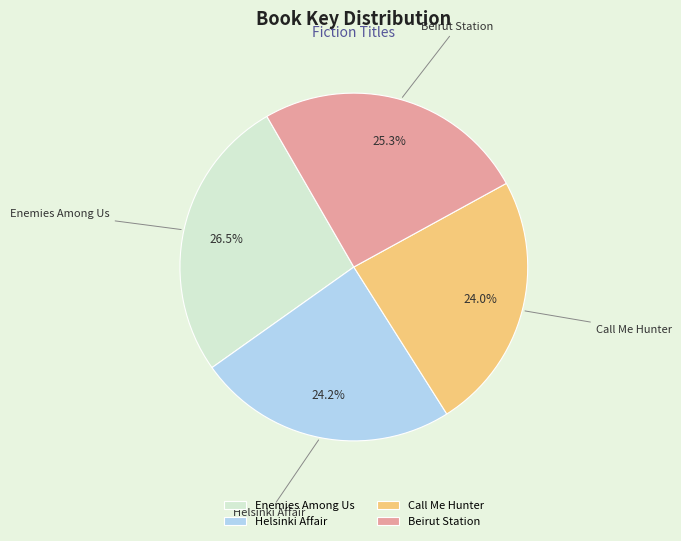

To the nearest percent, what is the difference between the Enemies Among Us and Helsinki Affair slice percentages?

2%